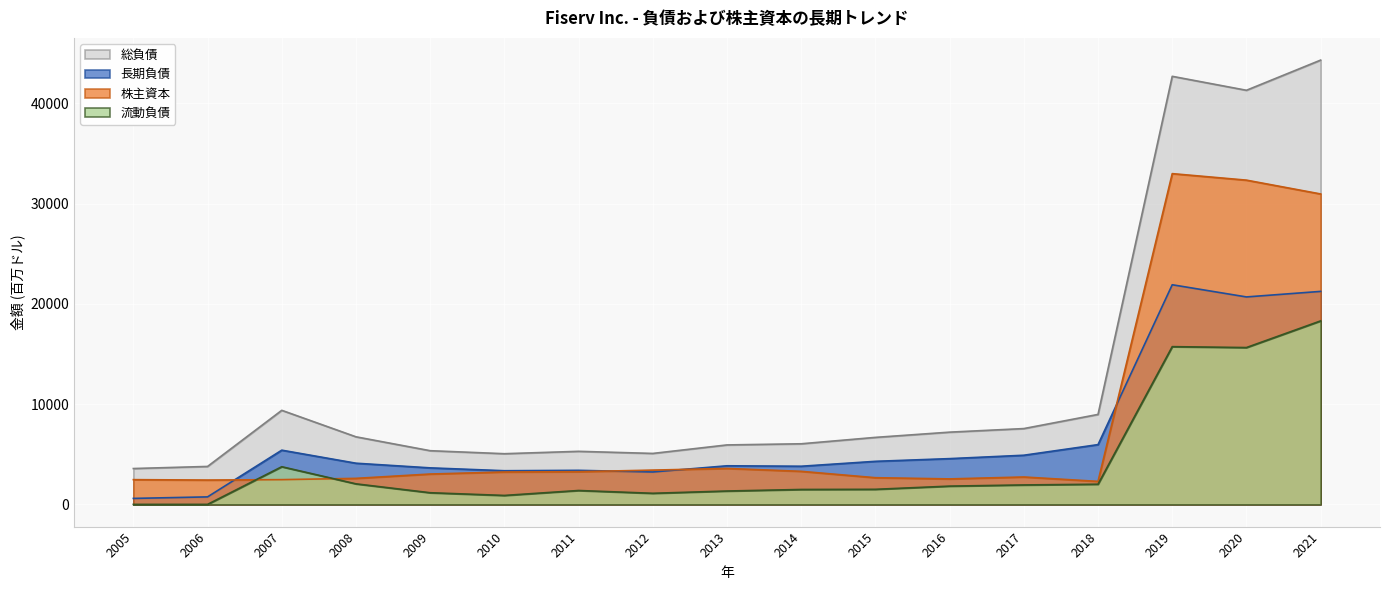

Which series changed the most between 2008 and 2012?

総負債